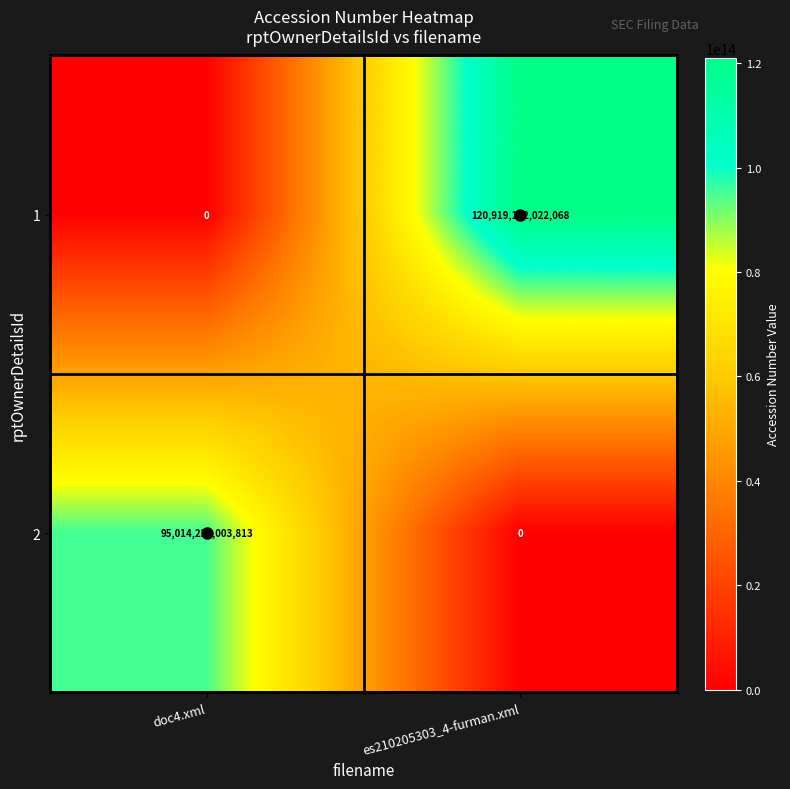

How many categories are shown in the chart?

2